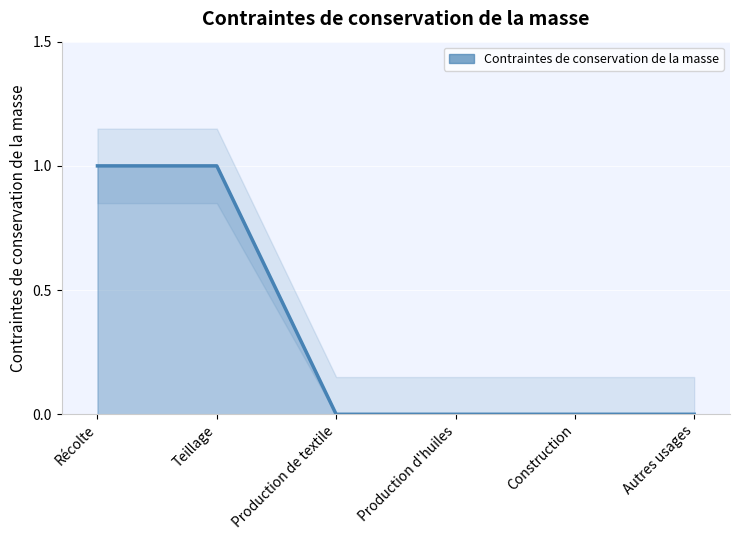

What is the sum of all values?

2